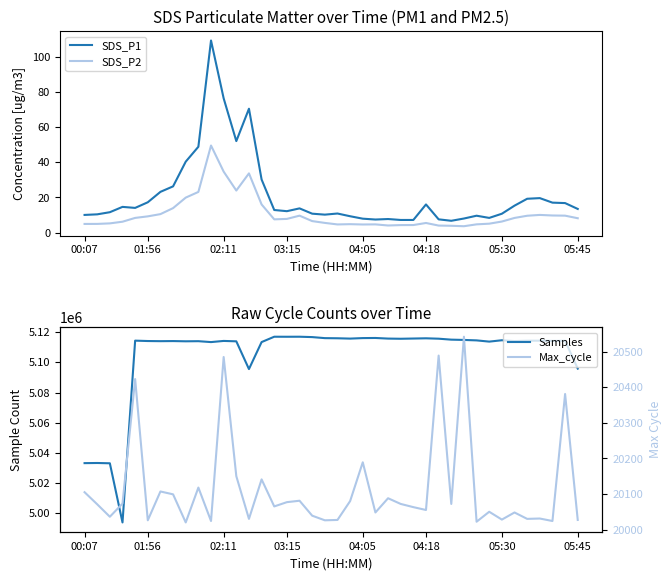

Which series has the largest total across all categories?

Samples